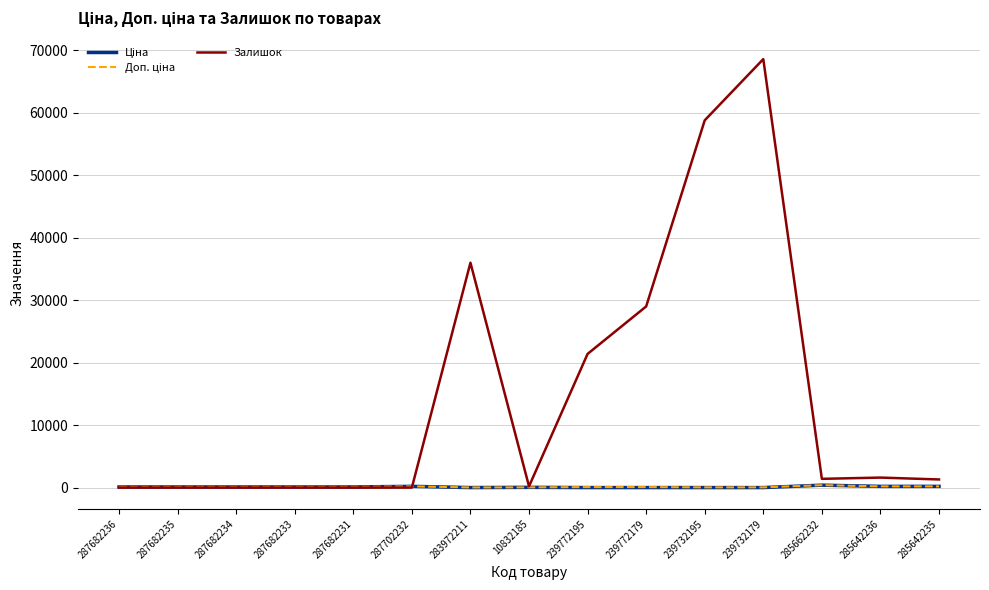

What is the greatest value displayed?

68600.0